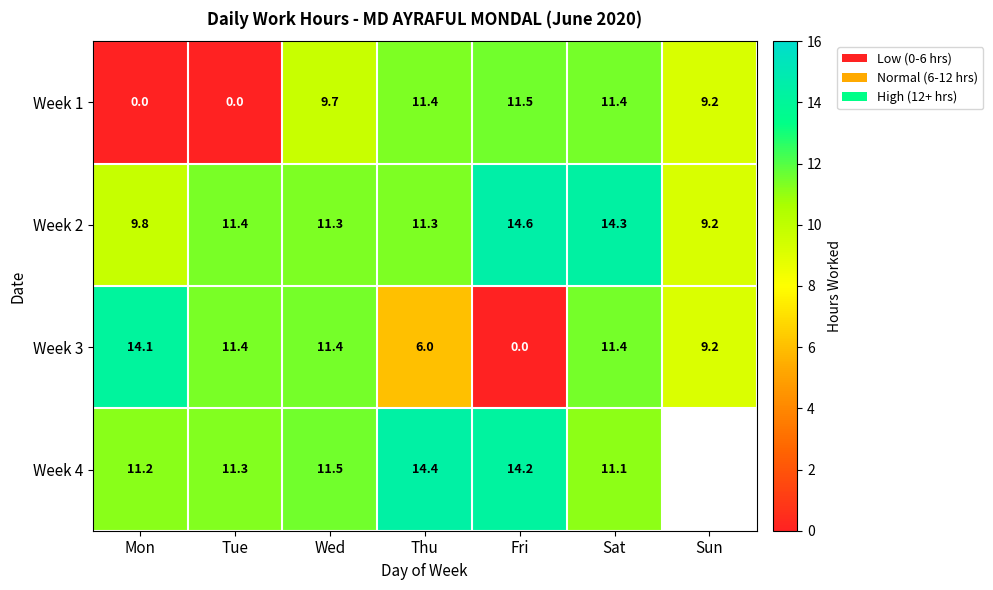

What is the difference between the Week 4 values at Fri and Tue?

2.9